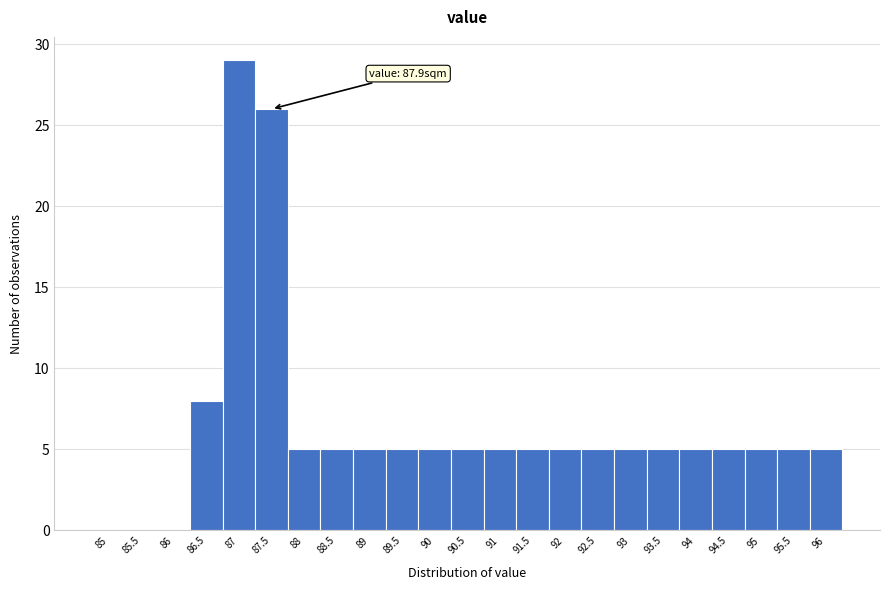

Reading left to right, list all the values displayed in this chart.

85=0	85.5=0	86=0	86.5=8	87=29	87.5=26	88=5	88.5=5	89=5	89.5=5	90=5	90.5=5	91=5	91.5=5	92=5	92.5=5	93=5	93.5=5	94=5	94.5=5	95=5	95.5=5	96=5